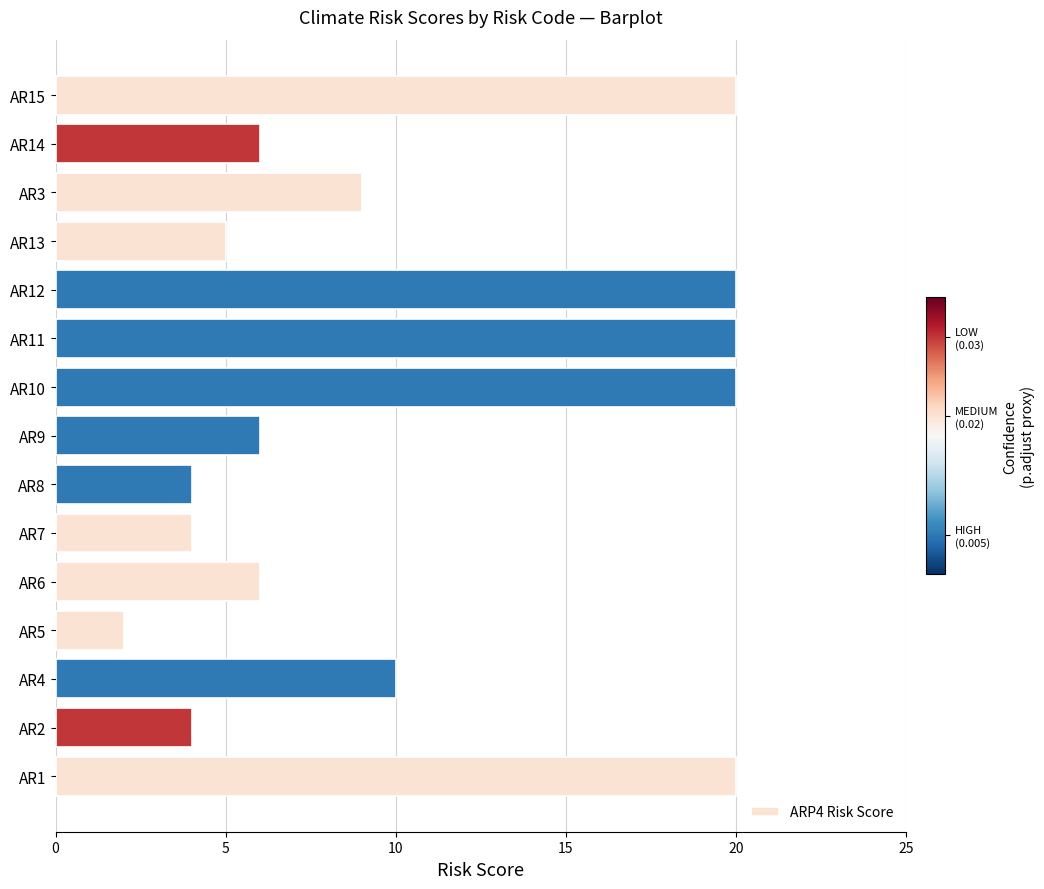

What is the average value?

10